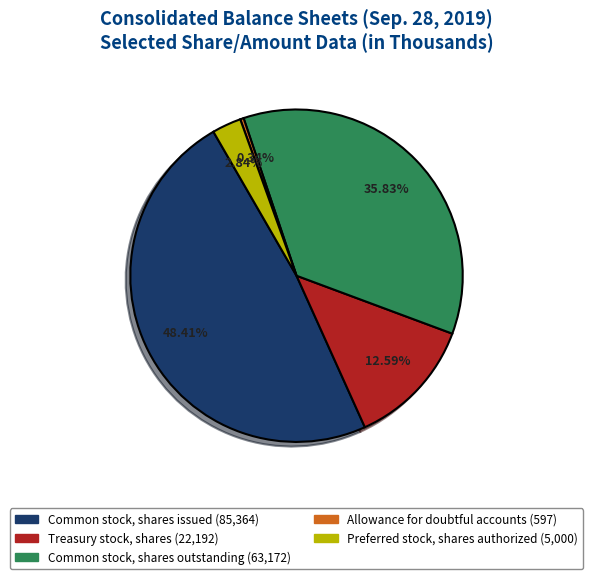

What percentage is the Preferred stock, shares authorized slice, to the nearest percent?

3%